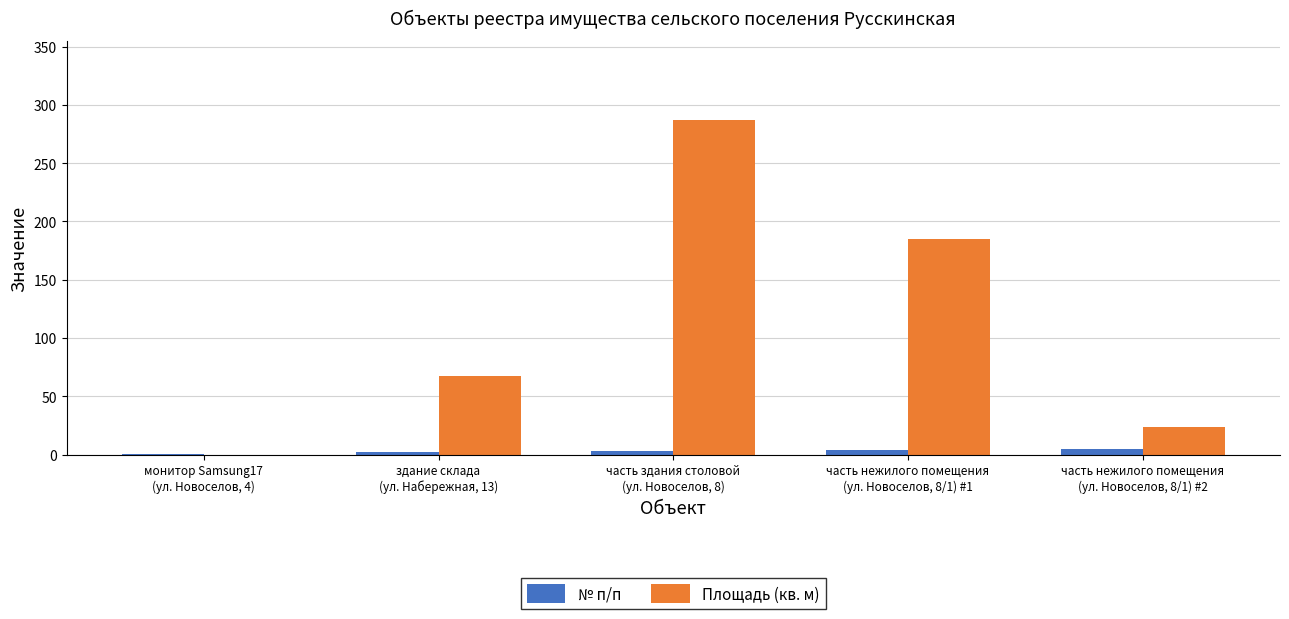

What is the sum of all Площадь (кв. м) values?

563.8